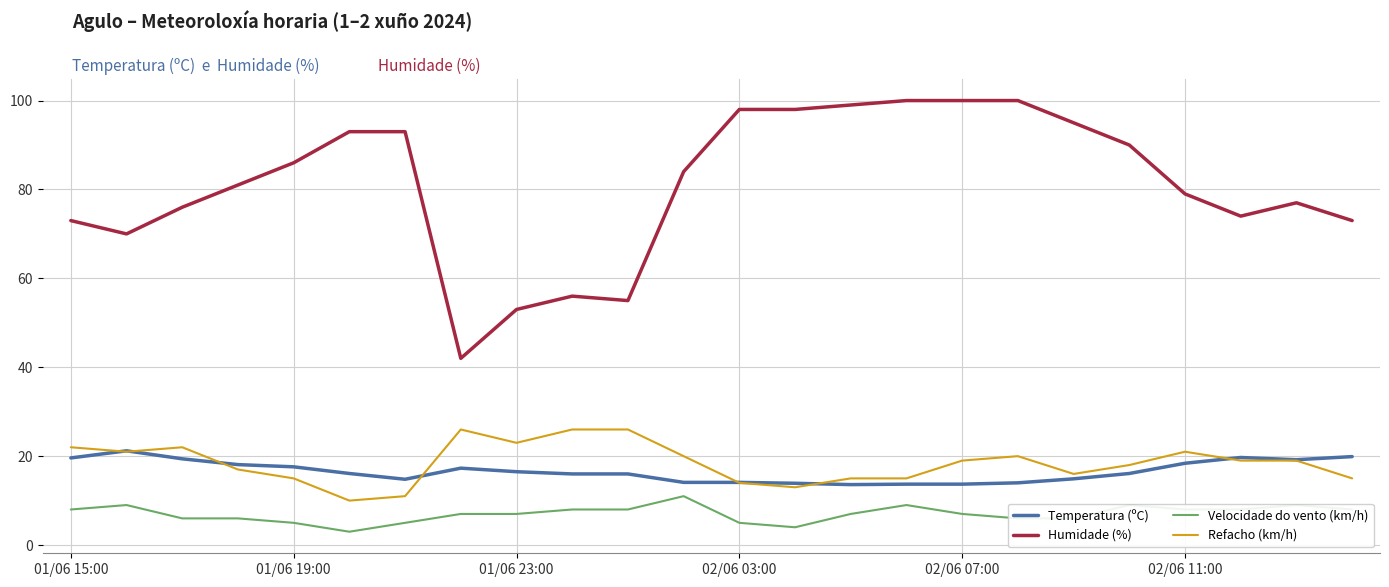

Which series has the largest total across all categories?

Humidade (%)